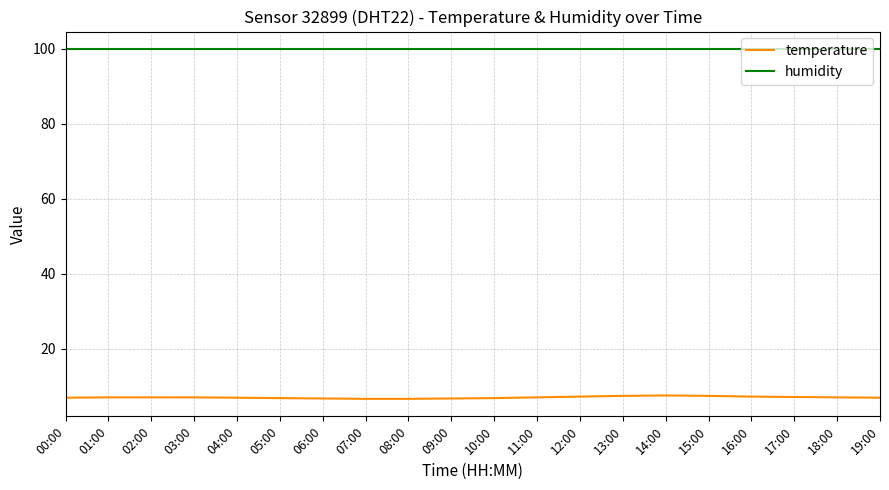

What is the spread (max minus min) of values at 03:00?

92.9